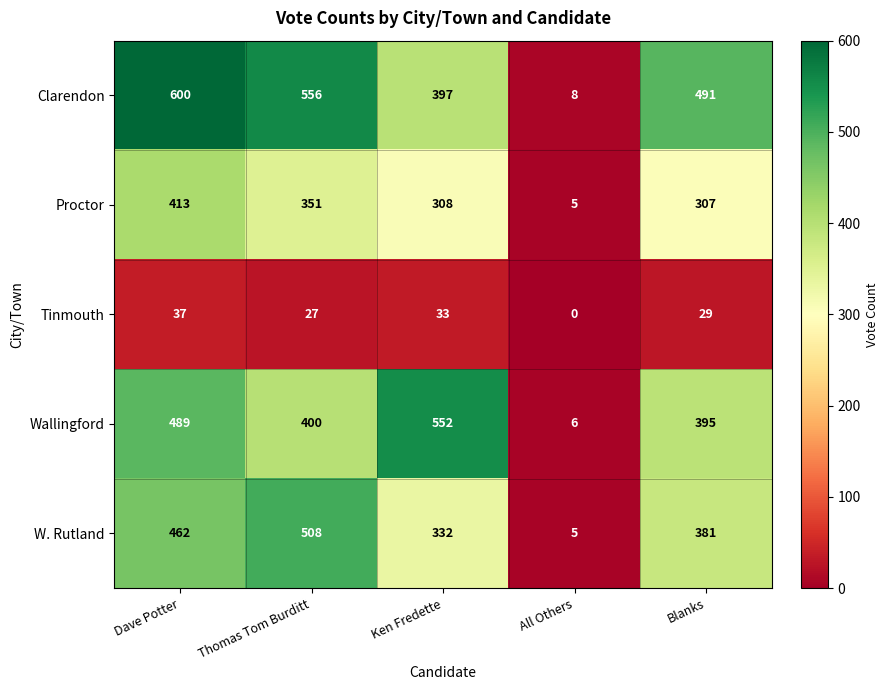

List the series in order of their peak value, lowest first.

Tinmouth, Proctor, W. Rutland, Wallingford, Clarendon